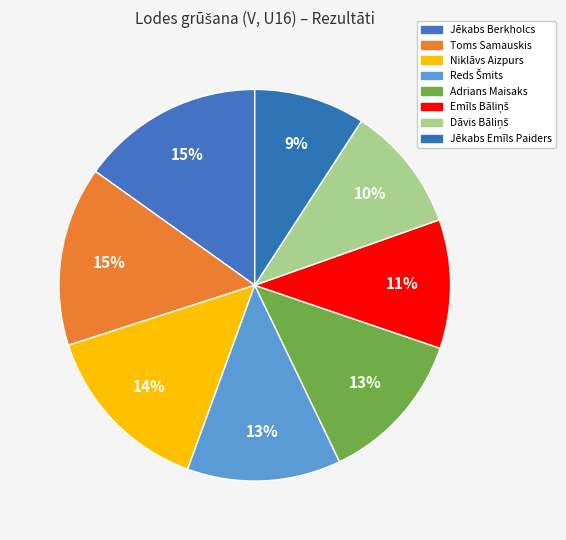

How many slices are in this pie chart?

8